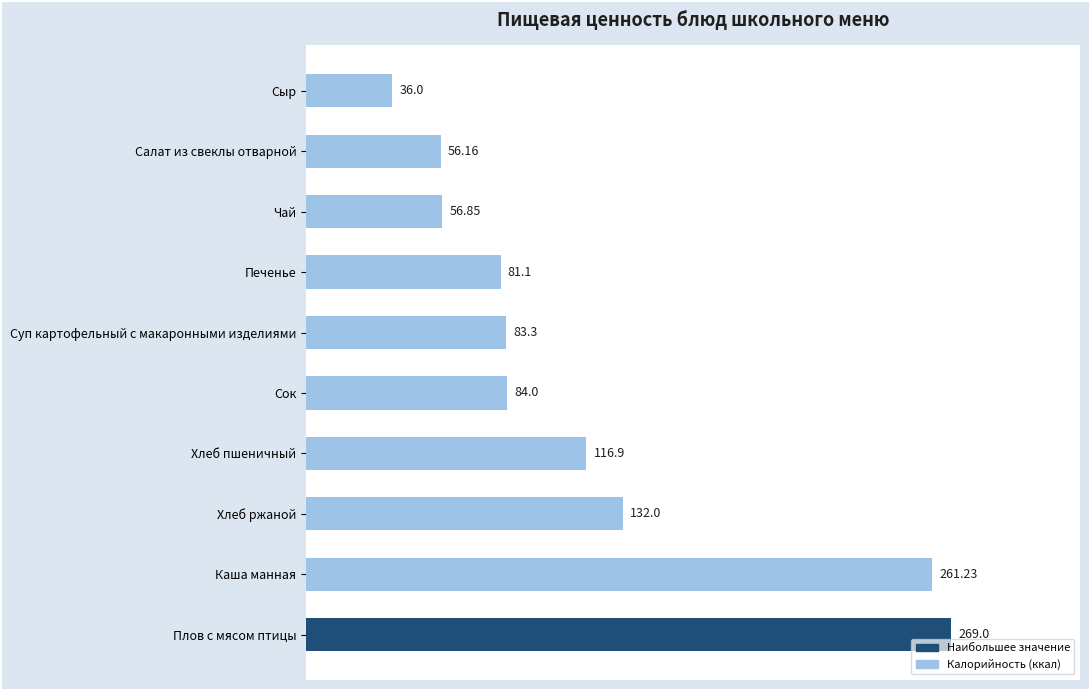

List the labels in order of value, smallest first.

Сыр, Салат из свеклы отварной, Чай, Печенье, Суп картофельный с макаронными изделиями, Сок, Хлеб пшеничный, Хлеб ржаной, Каша манная, Плов с мясом птицы